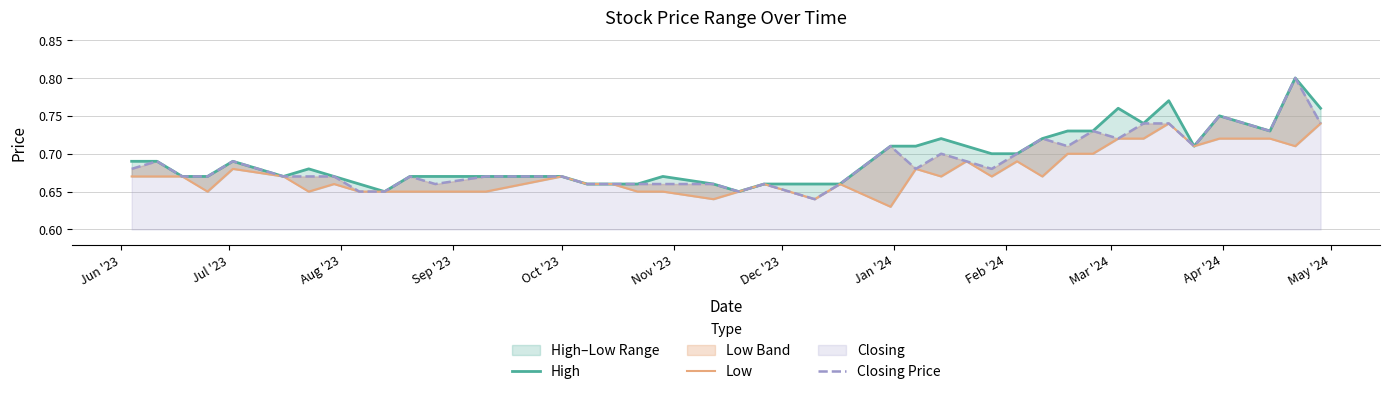

True or false: High and Closing Price intersect in this chart.

False